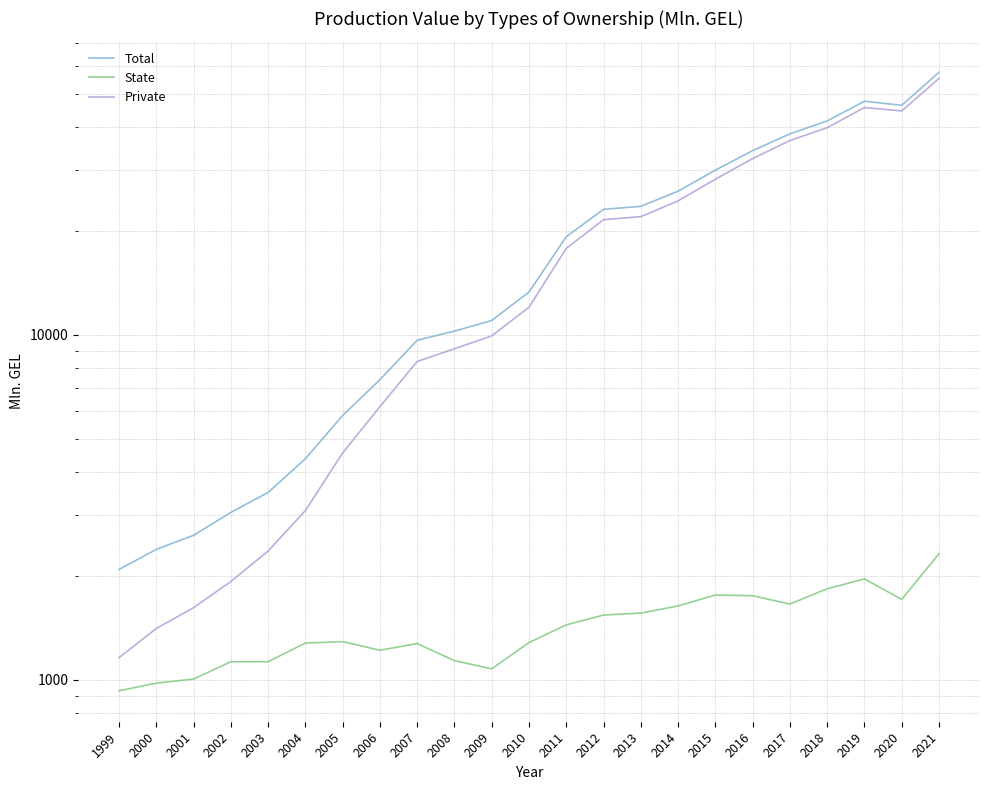

At how many categories does at least one series exceed 10010?

14